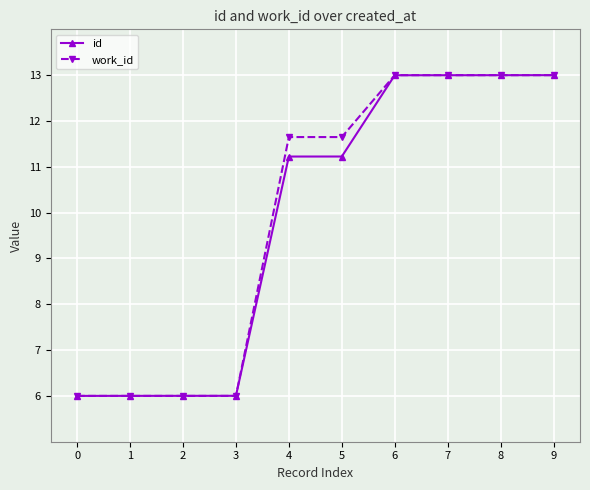

What is the total value across all series at 0?

12.0